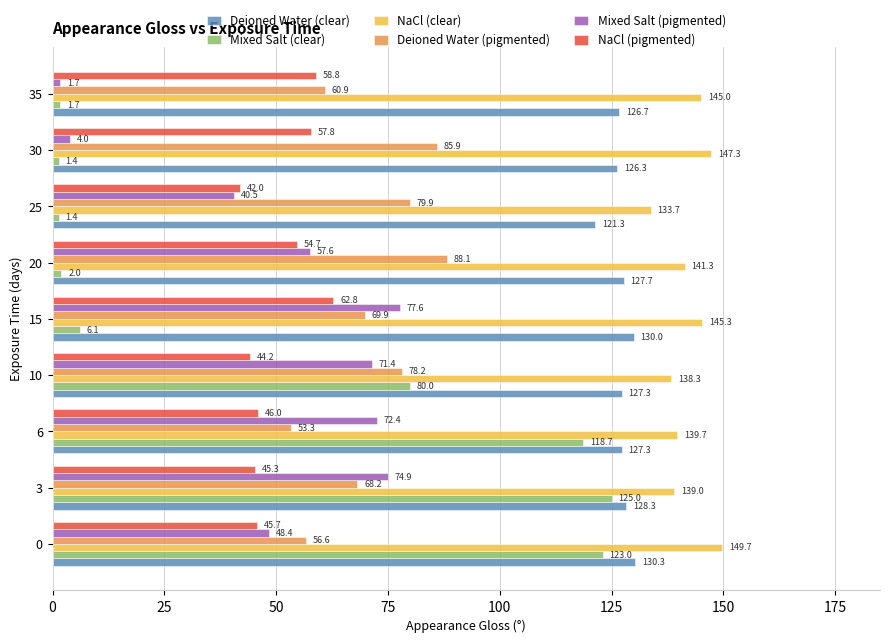

What is the maximum value shown in the chart?

149.7